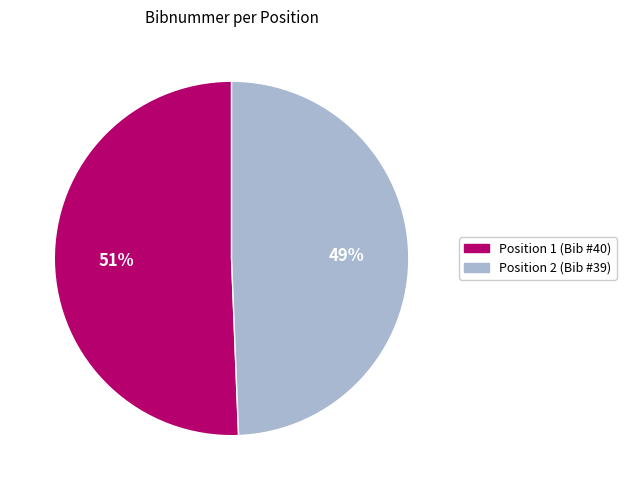

To the nearest percent, what is the average slice percentage?

50%